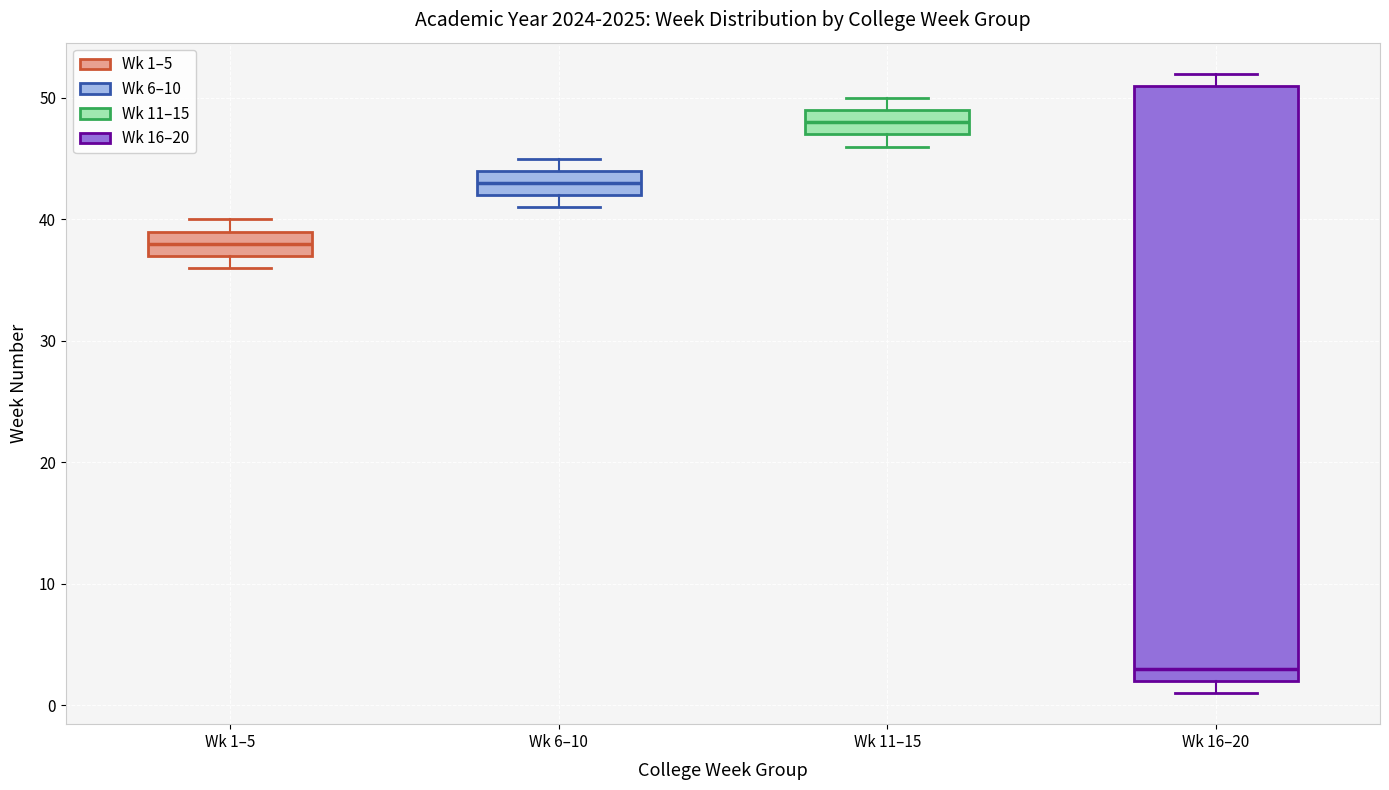

Where is the lower edge of the box for Wk 16–20 on the y-axis? The values are not printed on the chart, so give them approximately, as read against the axis.

2